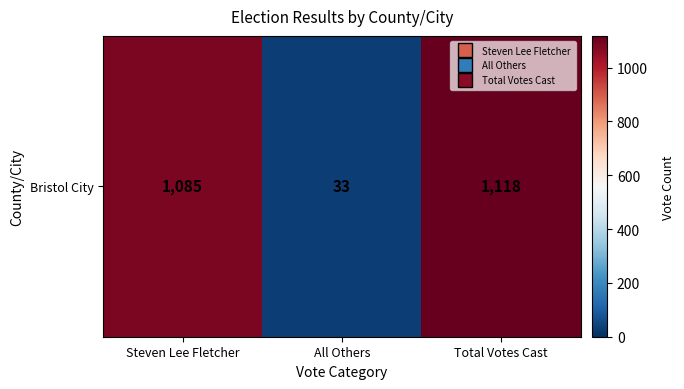

What is the difference between the values at Total Votes Cast and Steven Lee Fletcher?

33